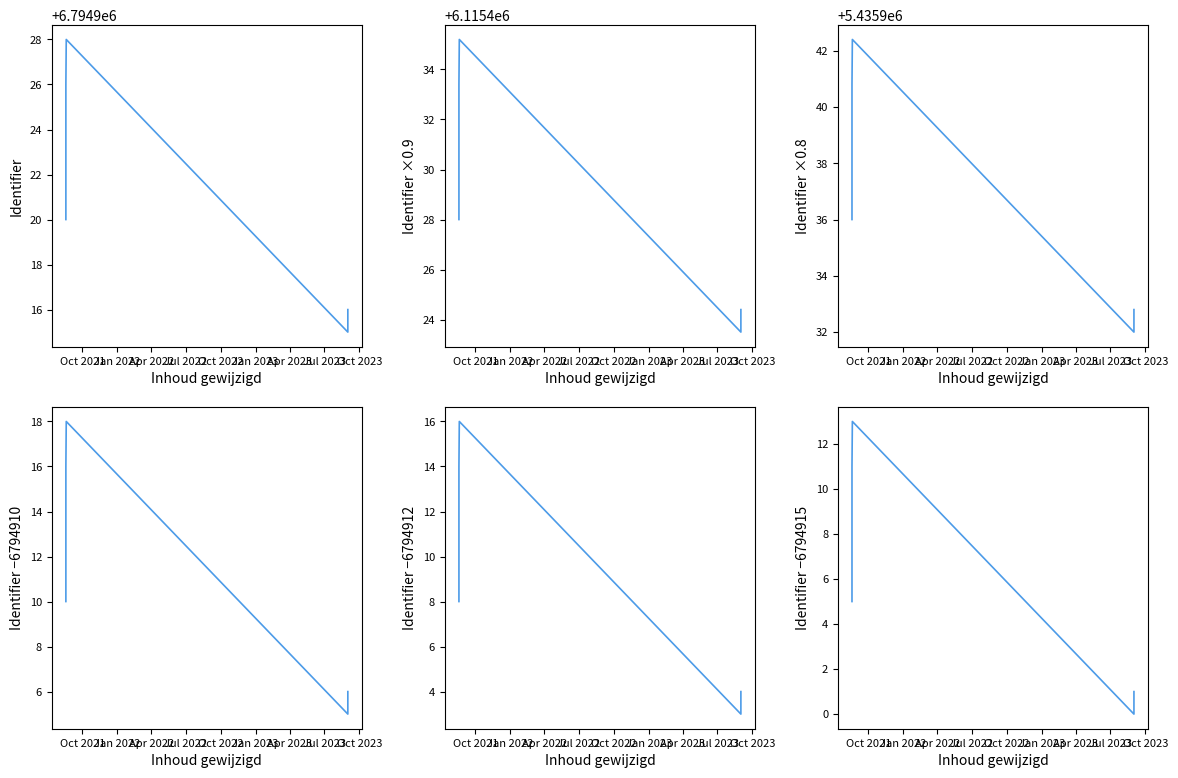

Reading left to right, list all the values displayed in this chart.

Identifier: 6794920.0	6794926.0	6794928.0	6794915.0	6794916.0
Identifier ×0.9: 6115428.0	6115433.4	6115435.2	6115423.5	6115424.4
Identifier ×0.8: 5435936.0	5435940.8	5435942.4	5435932.0	5435932.8
Identifier −6794910: 10.0	16.0	18.0	5.0	6.0
Identifier −6794912: 8.0	14.0	16.0	3.0	4.0
Identifier −6794915: 5.0	11.0	13.0	0.0	1.0